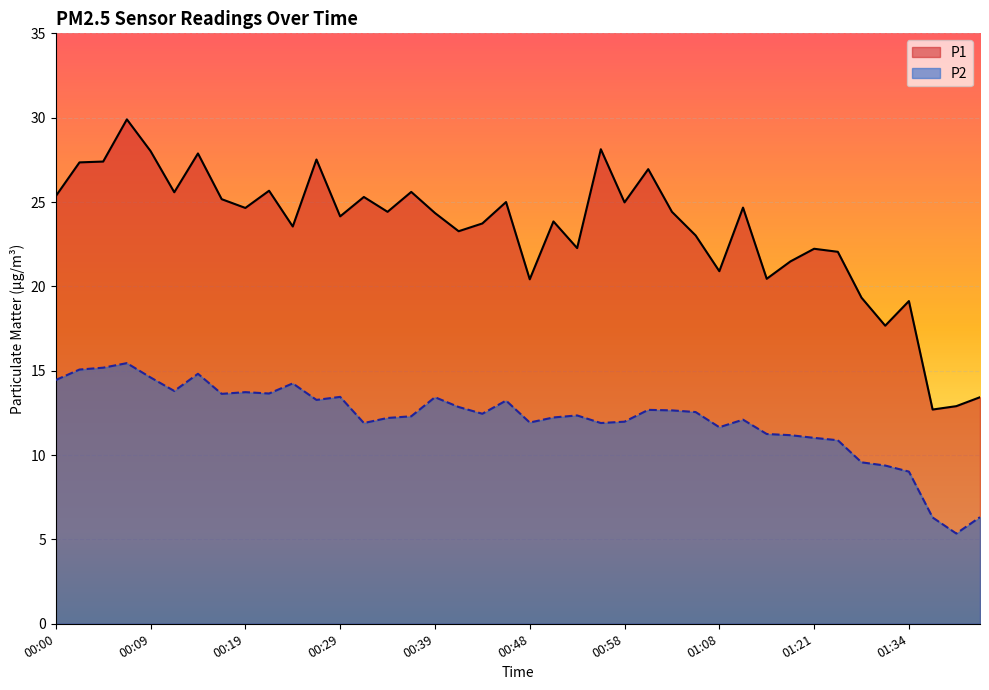

At which label does P1 reach its peak?

00:07